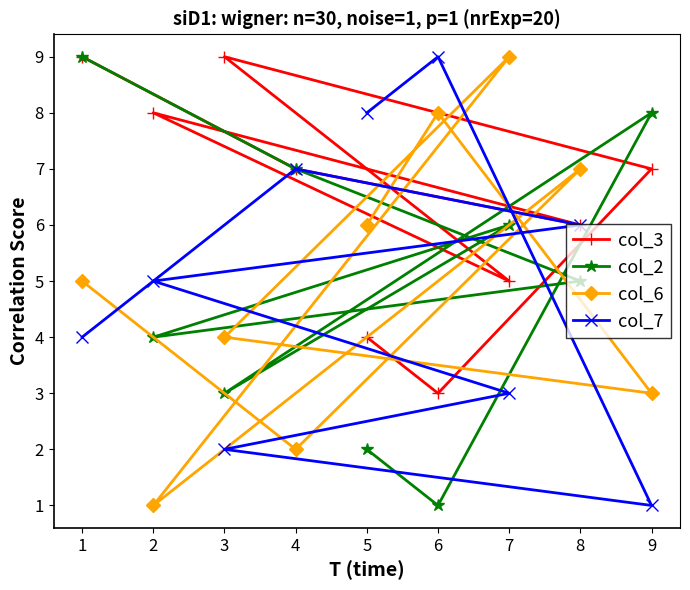

Which series has the widest spread of values?

col_2